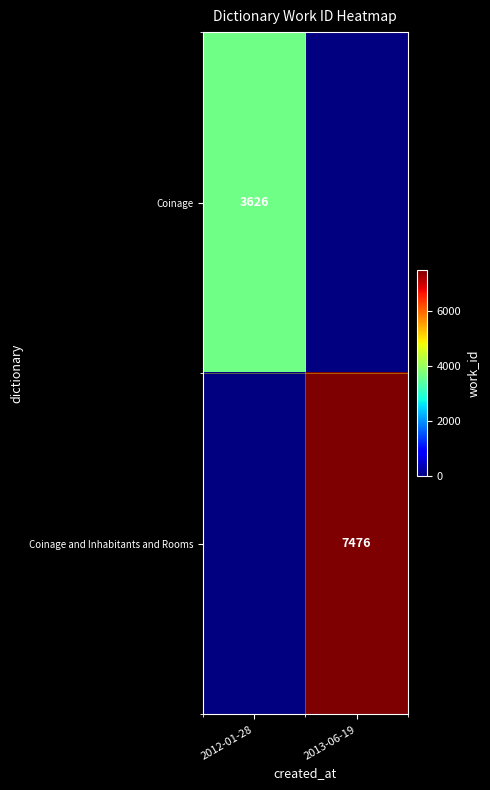

The Coinage and Inhabitants and Rooms series shows 1501 at 2013-06-19. True or false?

False